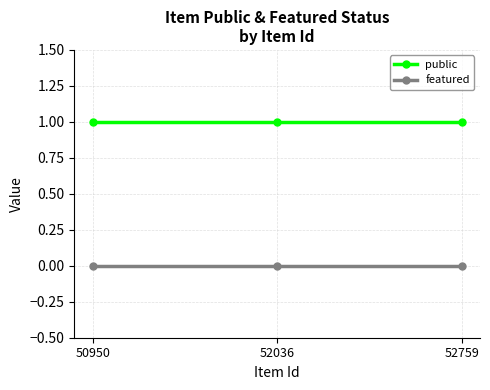

Count the number of data series in this chart.

2